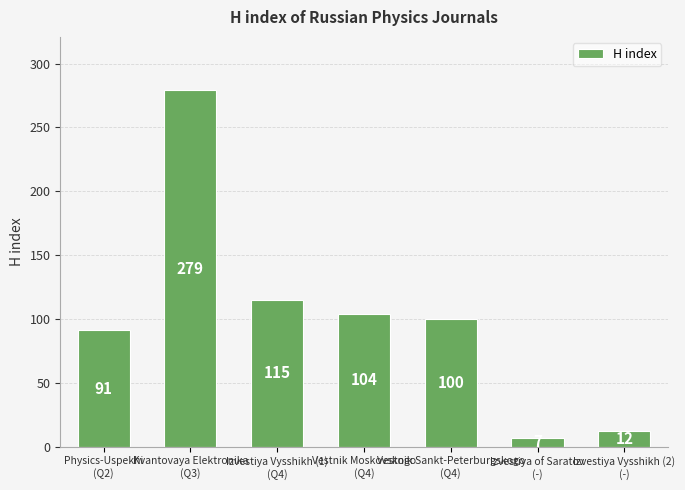

Rank the categories by value from highest to lowest.

Kvantovaya Elektronika
(Q3), Izvestiya Vysshikh (1)
(Q4), Vestnik Moskovskogo
(Q4), Vestnik Sankt-Peterburgskogo
(Q4), Physics-Uspekhi
(Q2), Izvestiya Vysshikh (2)
(-), Izvestiya of Saratov
(-)